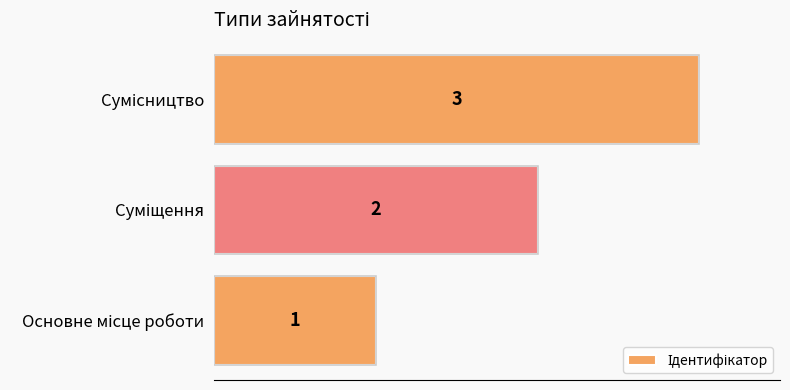

How many series are shown in this chart?

1